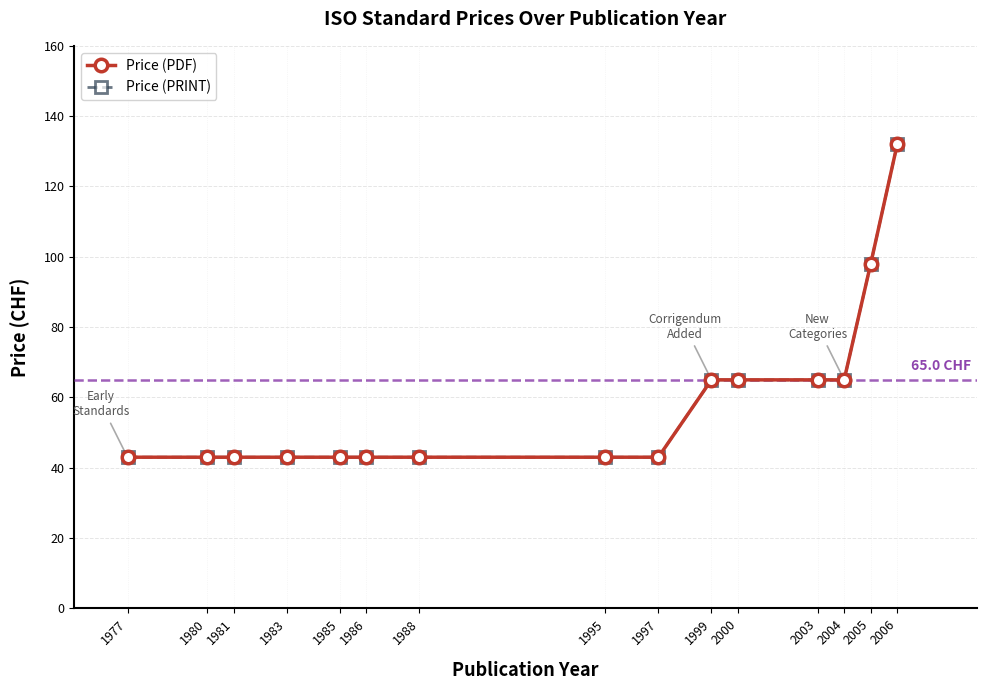

List the labels in order of Price (PDF) value, largest first.

2006, 2005, 1999, 2000, 2003, 2004, 1977, 1980, 1981, 1983, 1985, 1986, 1988, 1995, 1997